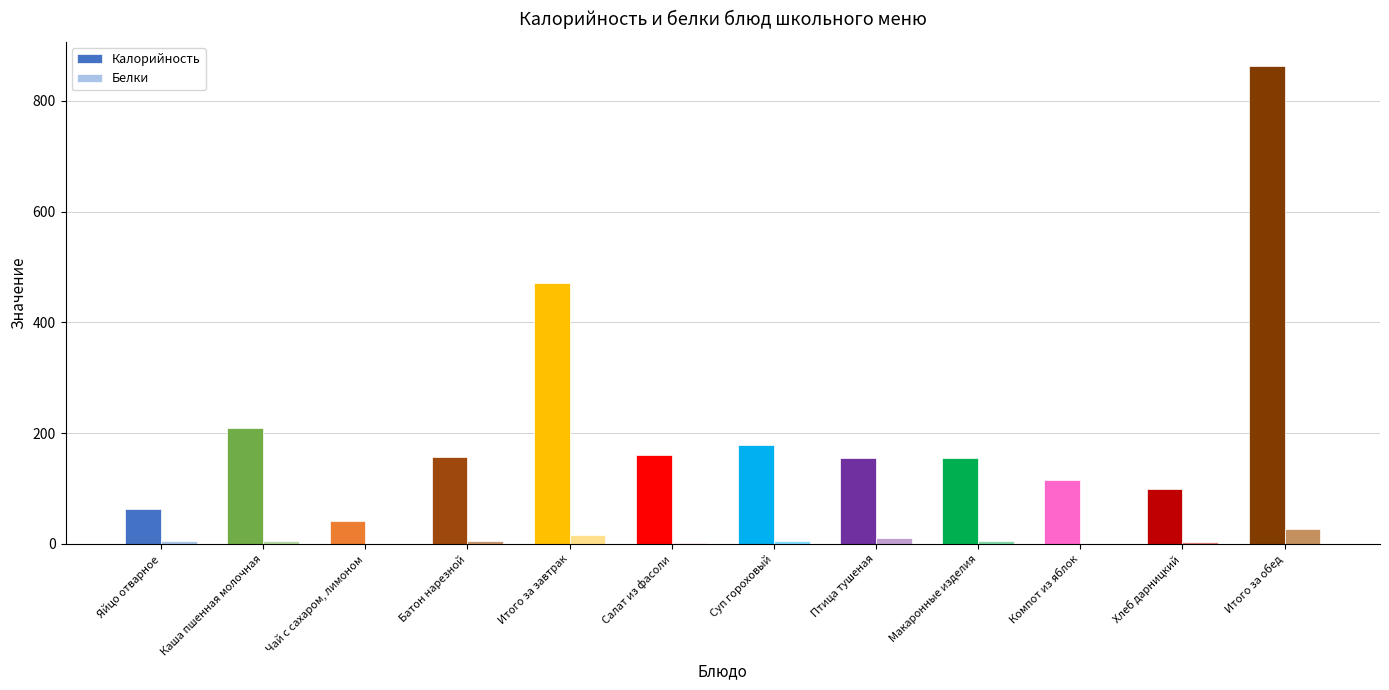

The value of Калорийность at Яйцо отварное is 23.8. True or false?

False